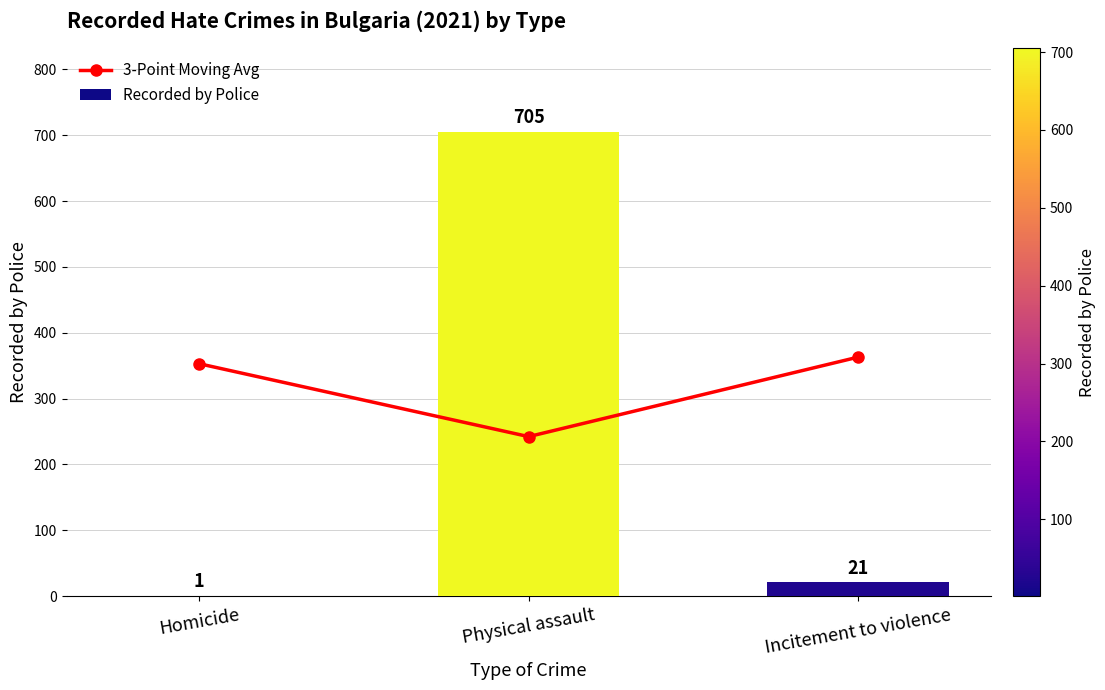

Which series has the widest spread of values?

Recorded by Police